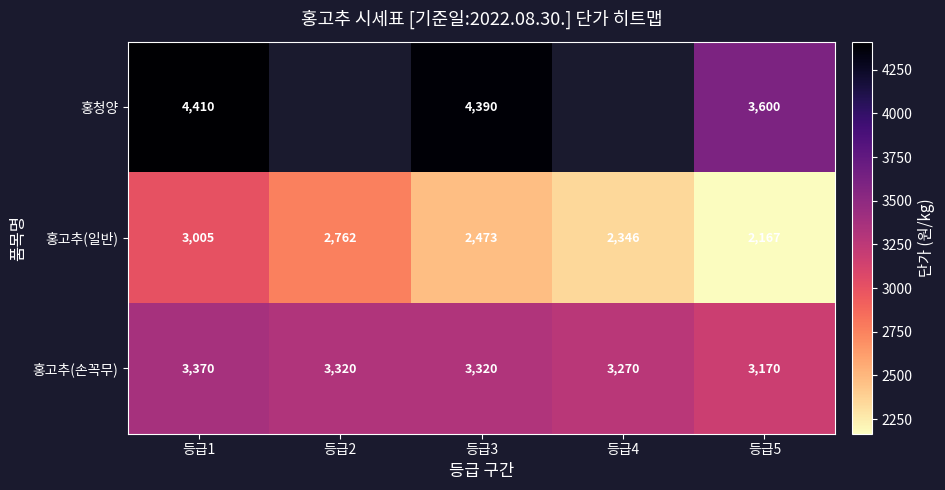

Rank the series at 등급1 from highest to lowest value.

홍청양, 홍고추(손꼭무), 홍고추(일반)